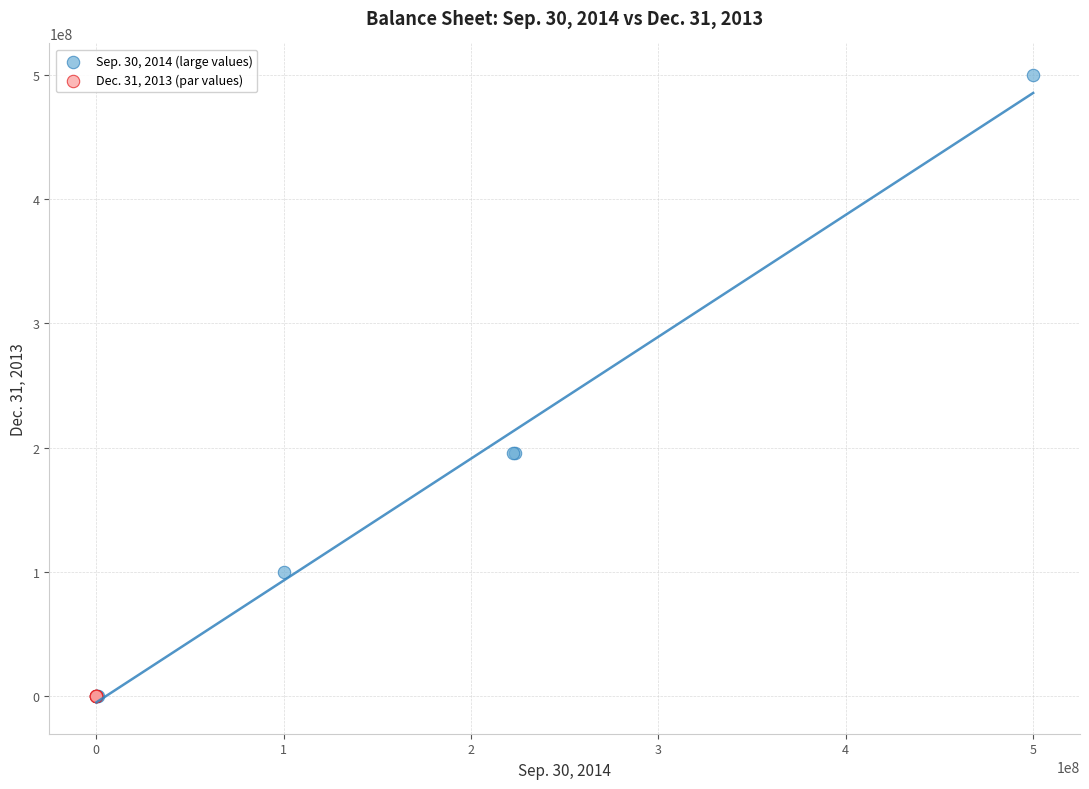

What are all the series names shown in the legend?

Sep. 30, 2014 (large values), Dec. 31, 2013 (par values)